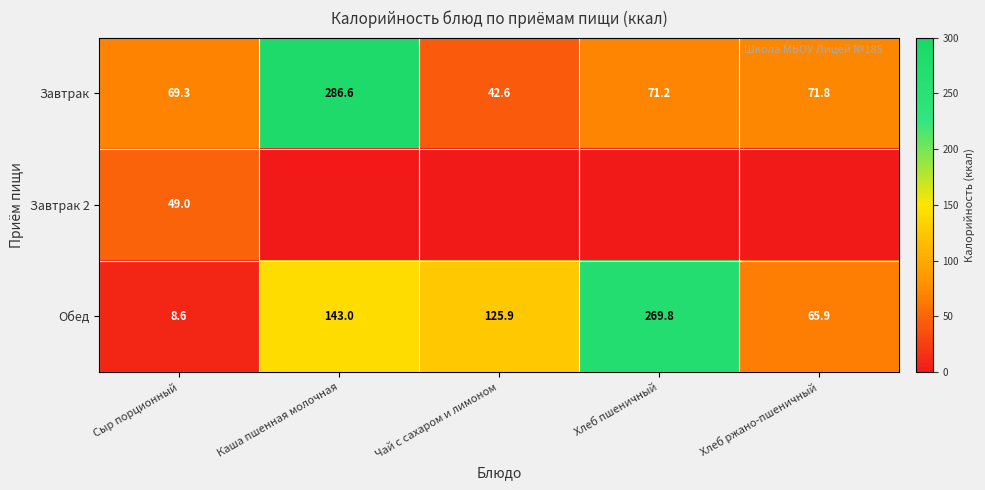

The Обед series shows 143.0 at Каша пшенная молочная. True or false?

True